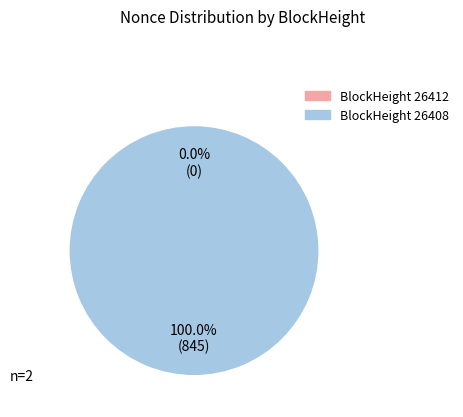

Is 26412 the majority of the pie?

No